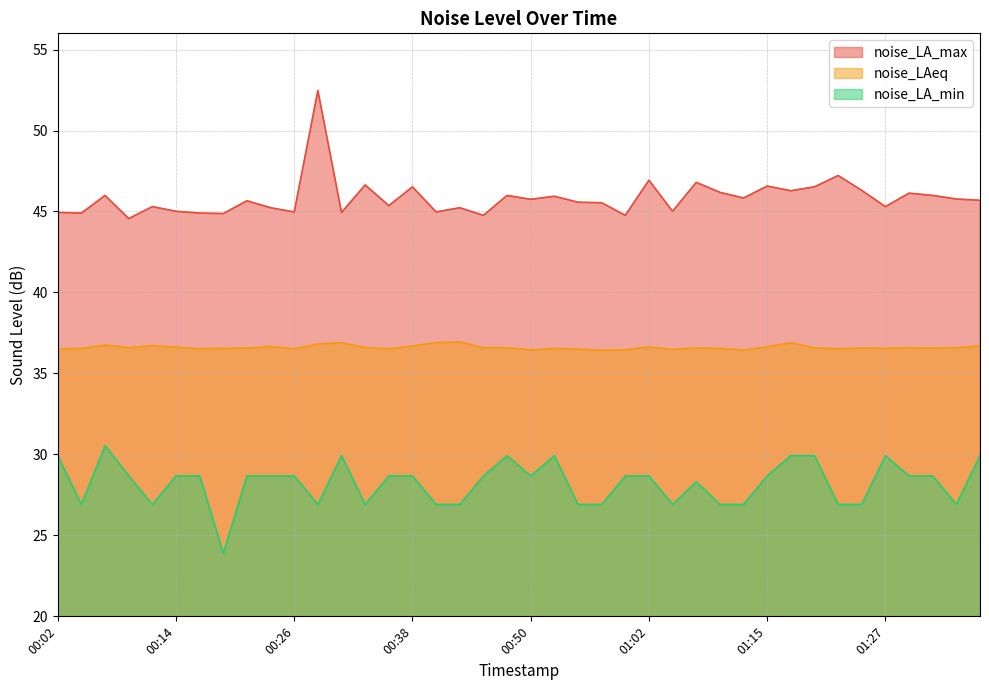

How many lines are shown in the chart?

3